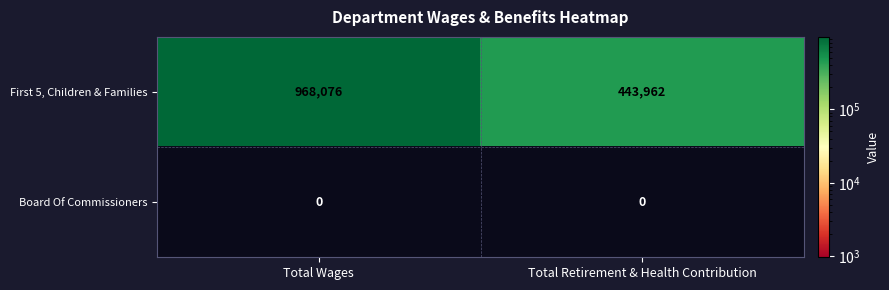

Is it true that Board Of Commissioners equals 0 at Total Retirement & Health Contribution?

True